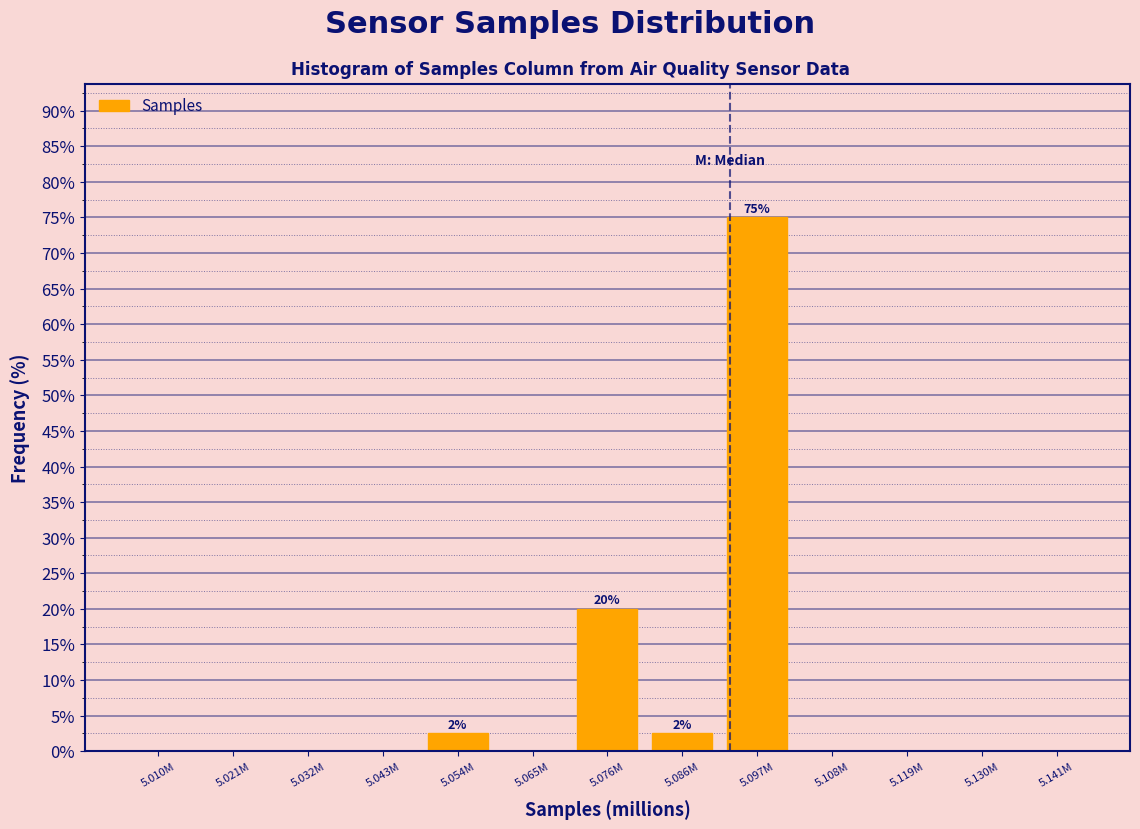

Reading left to right, what are all the values shown in this chart?

5.010M=0.0	5.021M=0.0	5.032M=0.0	5.043M=0.0	5.054M=2.5	5.065M=0.0	5.076M=20.0	5.086M=2.5	5.097M=75.0	5.108M=0.0	5.119M=0.0	5.130M=0.0	5.141M=0.0